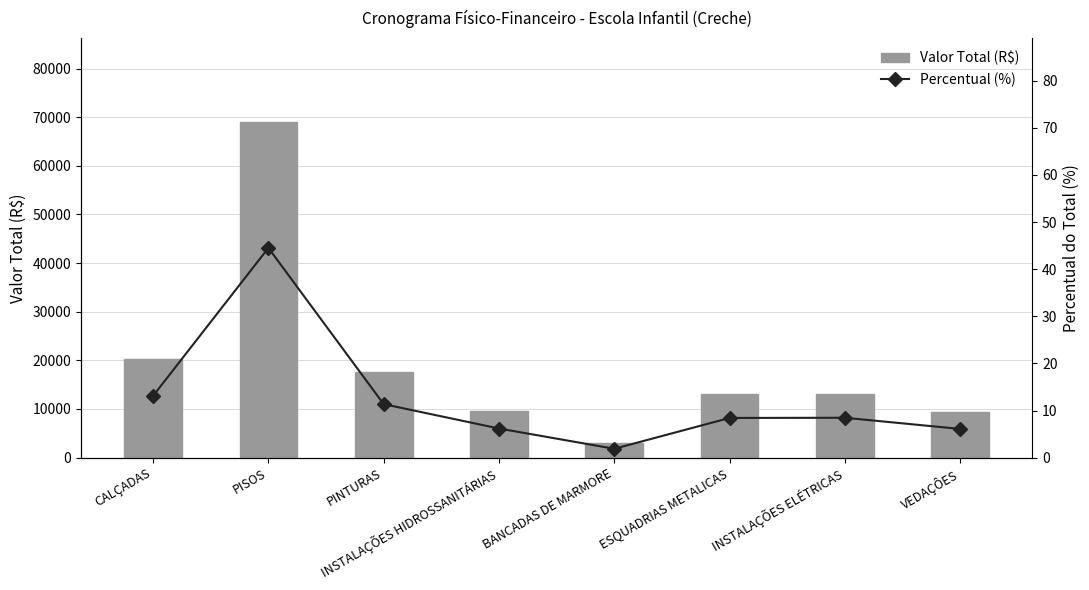

Count the number of data series in this chart.

2